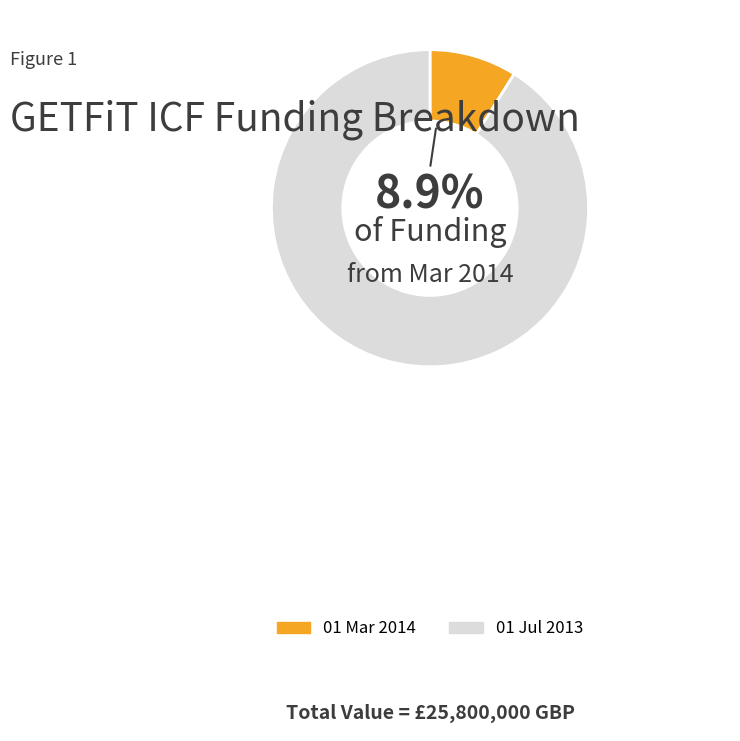

True or false: 01 Mar 2014 accounts for 9% of the total.

True